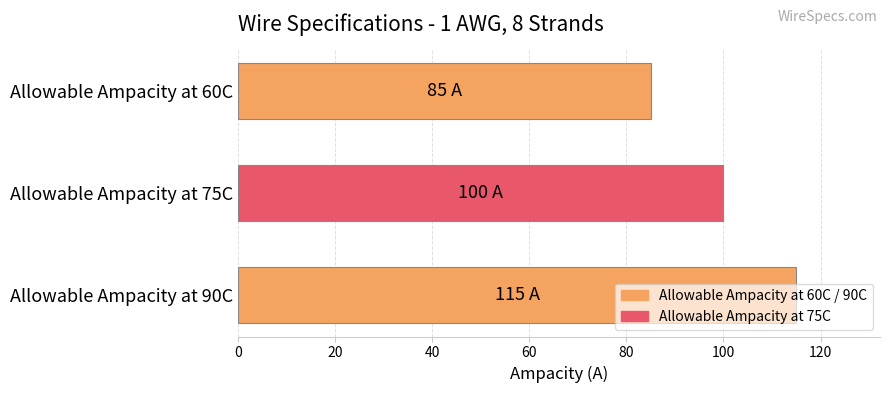

Which has a higher value, Allowable Ampacity at 60C or Allowable Ampacity at 90C?

Allowable Ampacity at 90C